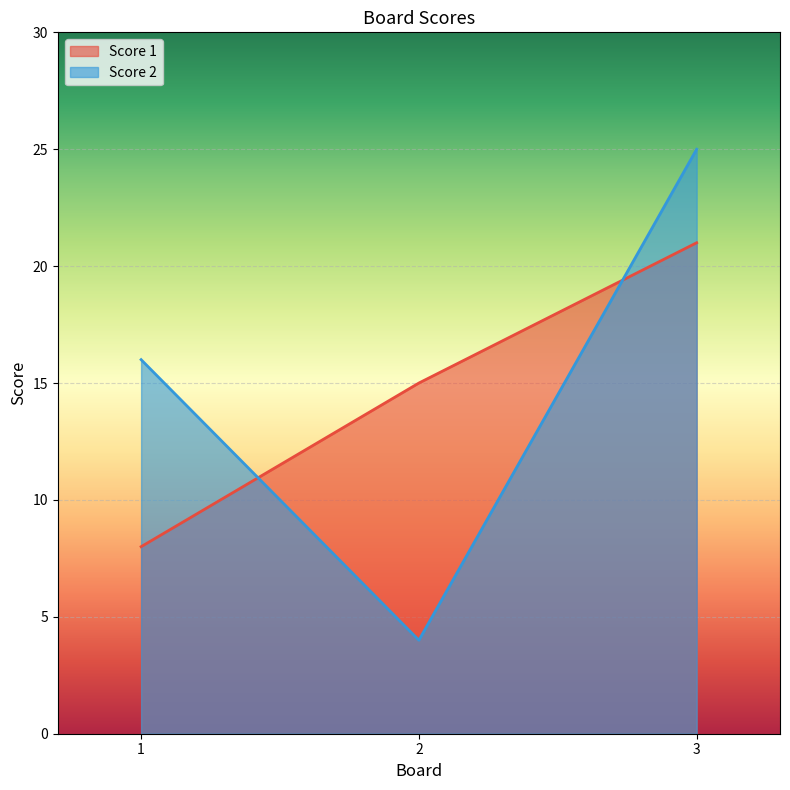

At which label does Score 2 first exceed 16?

3